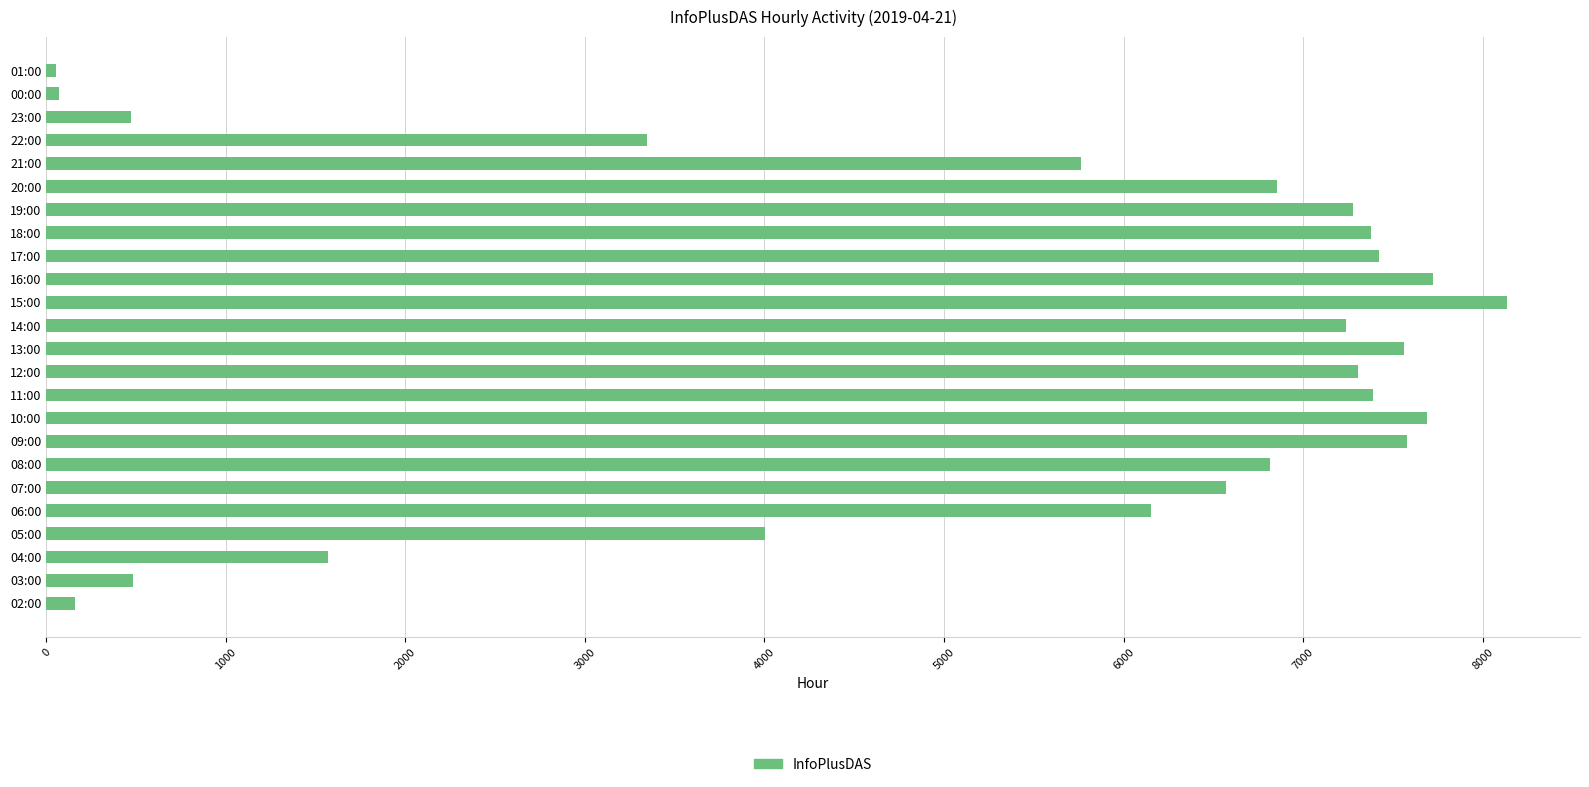

Approximately how many times larger is the value at 10:00 compared to 09:00?

1.0